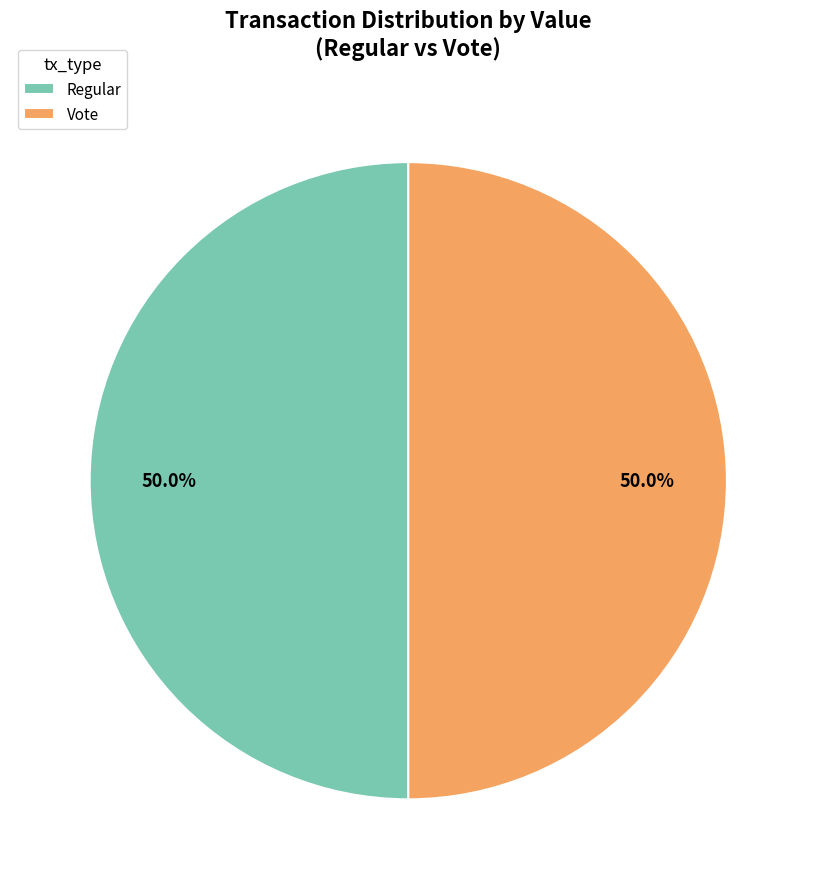

What is the ratio of the value at Vote to the value at Regular?

1.0